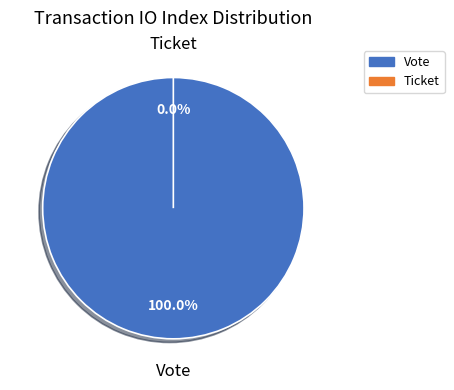

Which slice is the largest?

Vote